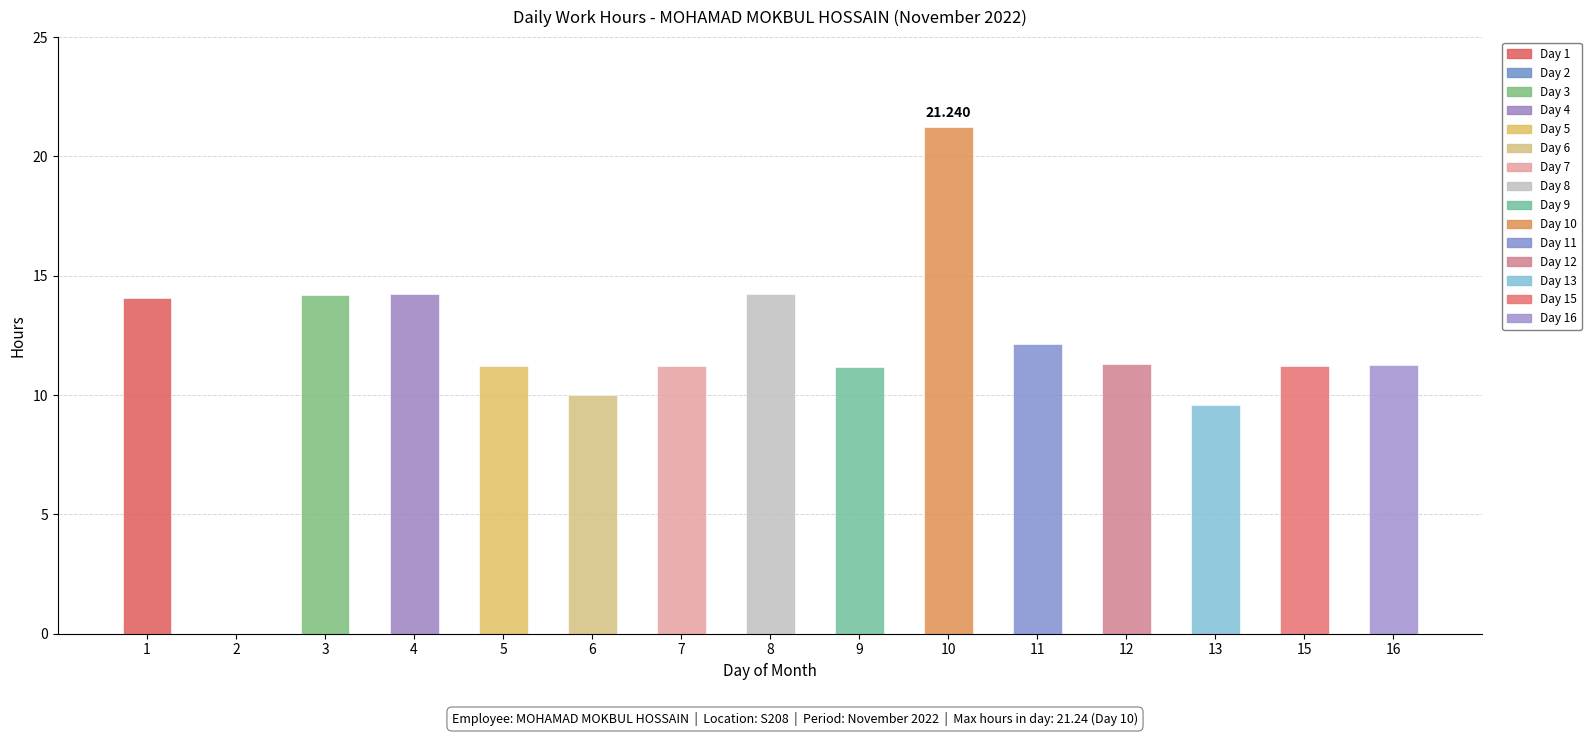

Reading right to left, extract all data points from this chart.

11.2	11.2	9.6	11.3	12.2	21.2	11.2	14.2	11.2	10.0	11.2	14.2	14.2	0.0	14.1